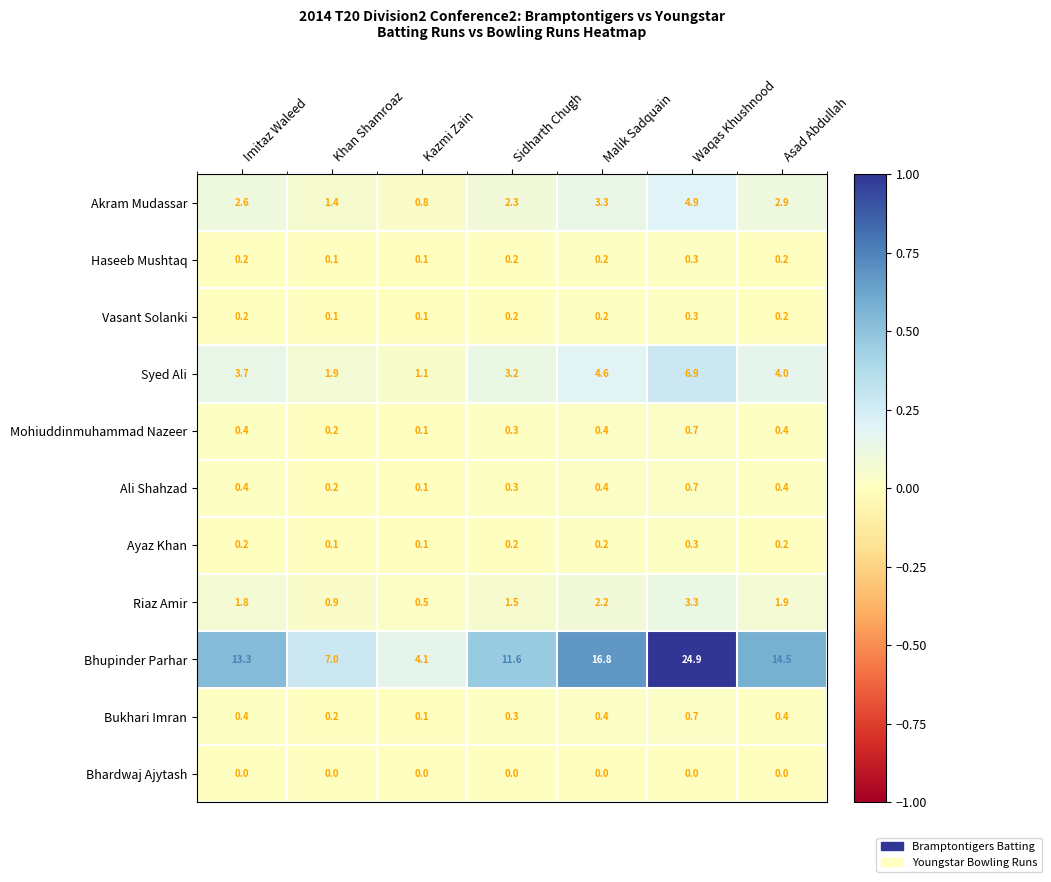

What is the spread (max minus min) of values at Khan Shamroaz?

7.0